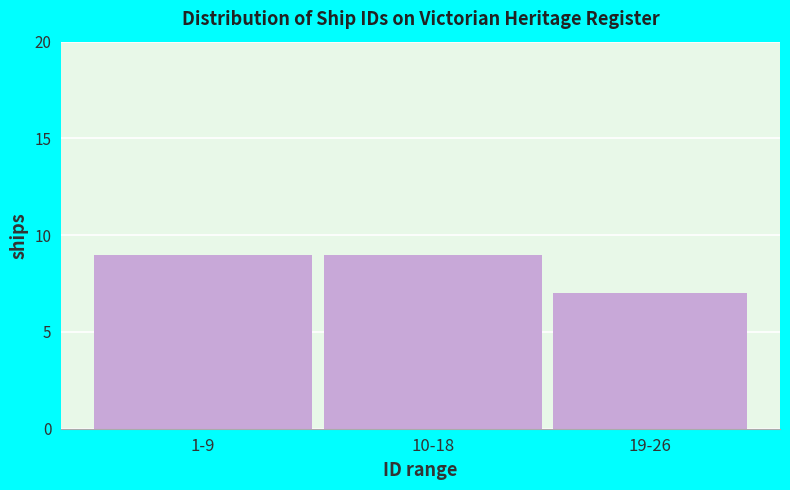

Reading left to right, what are all the values shown in this chart?

1-9=9	10-18=9	19-26=7